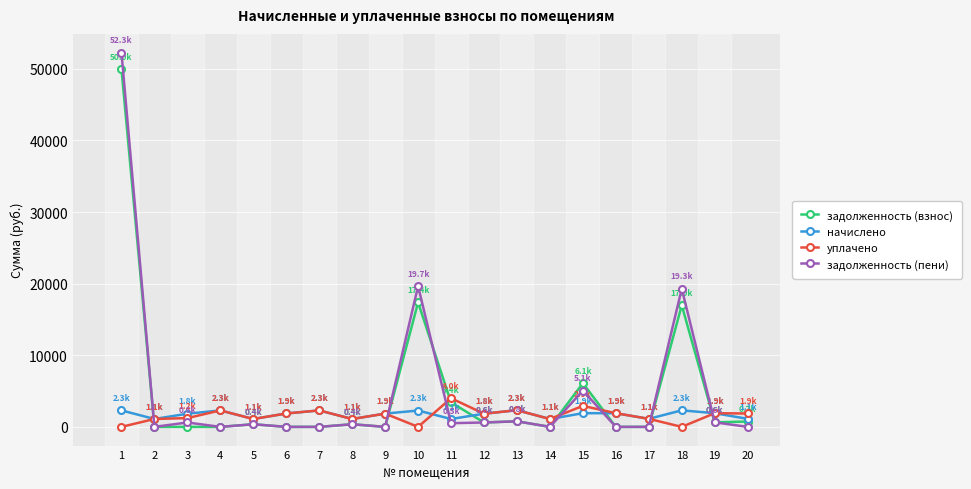

The value of задолженность (пени) at 18 is 19288.9. True or false?

True